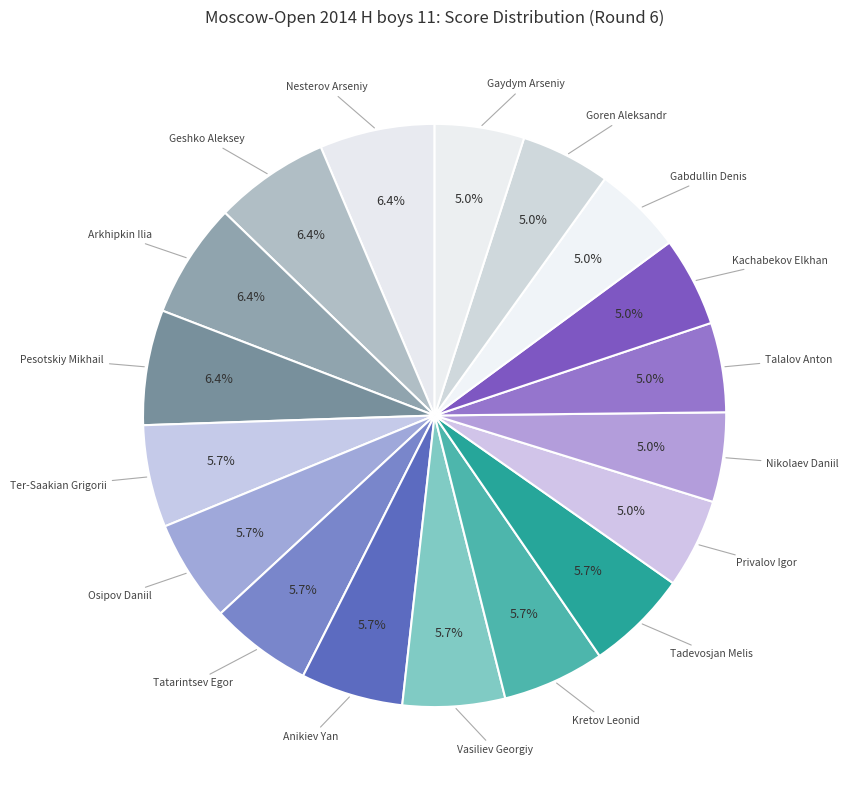

How many slices are in this pie chart?

18